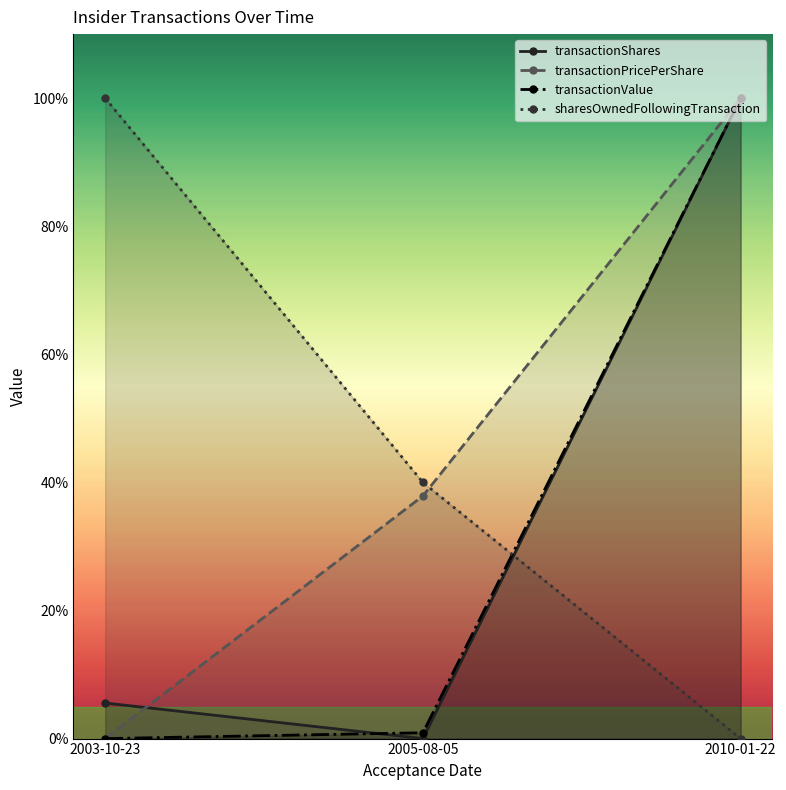

The sharesOwnedFollowingTransaction series shows 0.0 at 2010-01-22. True or false?

True